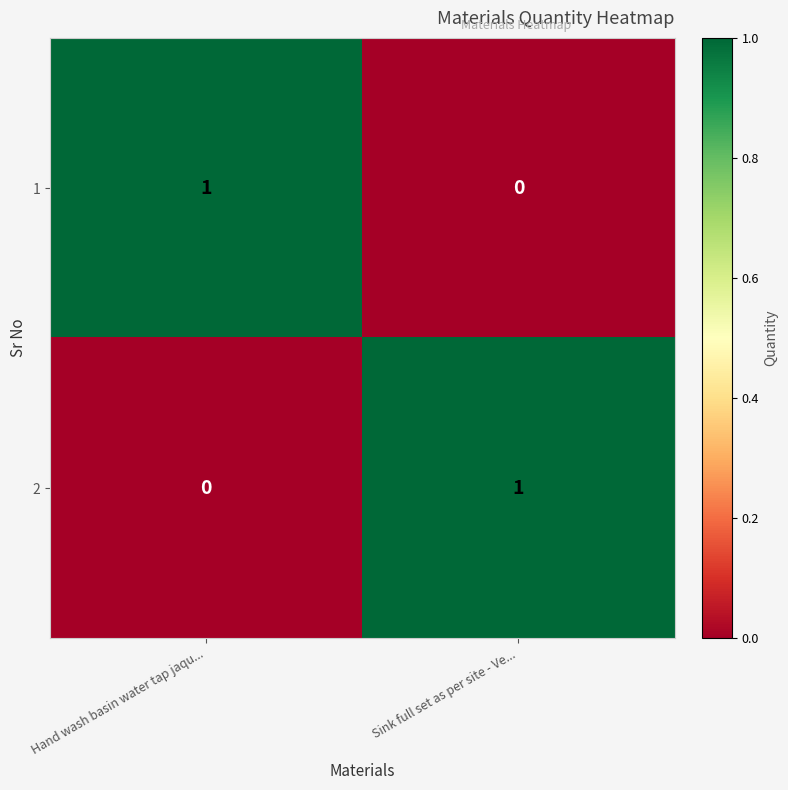

Where is 2 nearest to the value 0?

Hand wash basin water tap jaqu...